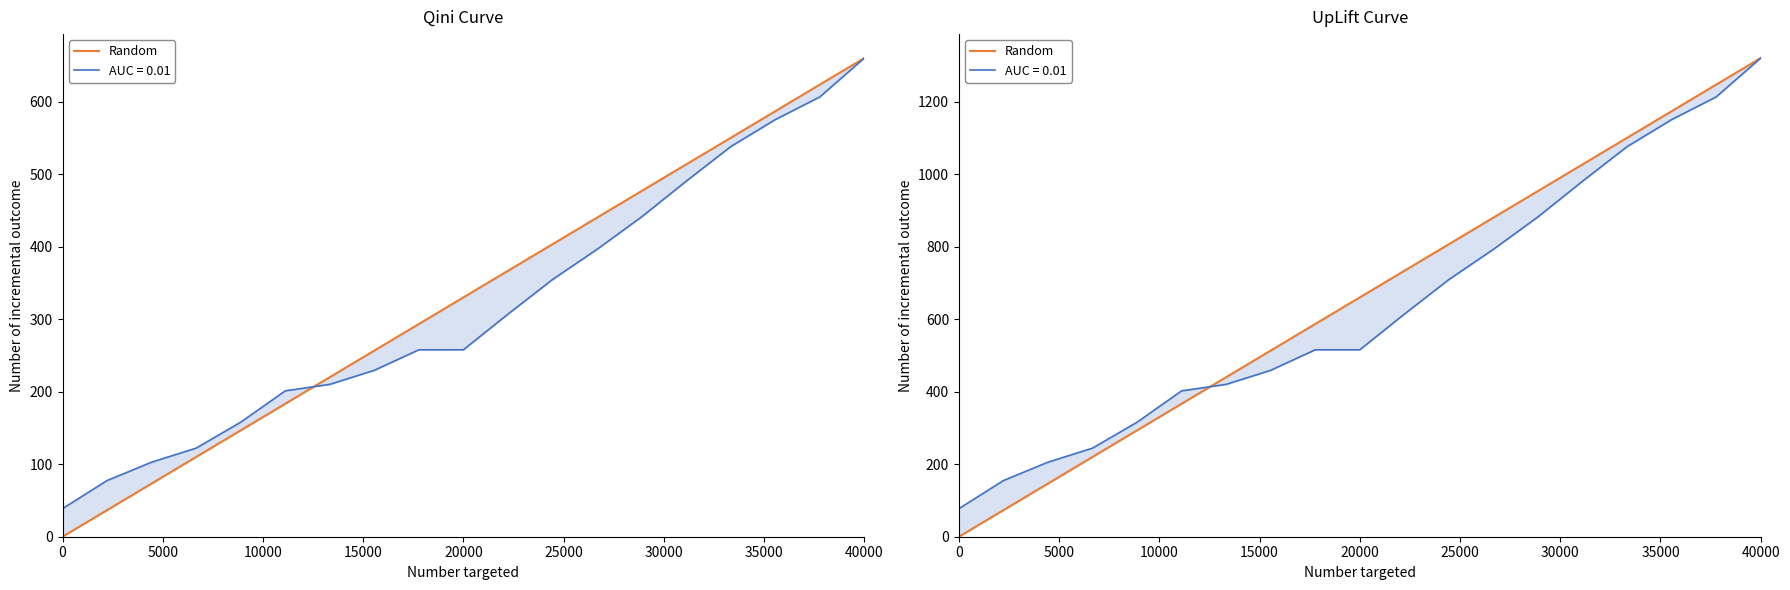

True or false: the data has more than 0 interior local peaks.

False